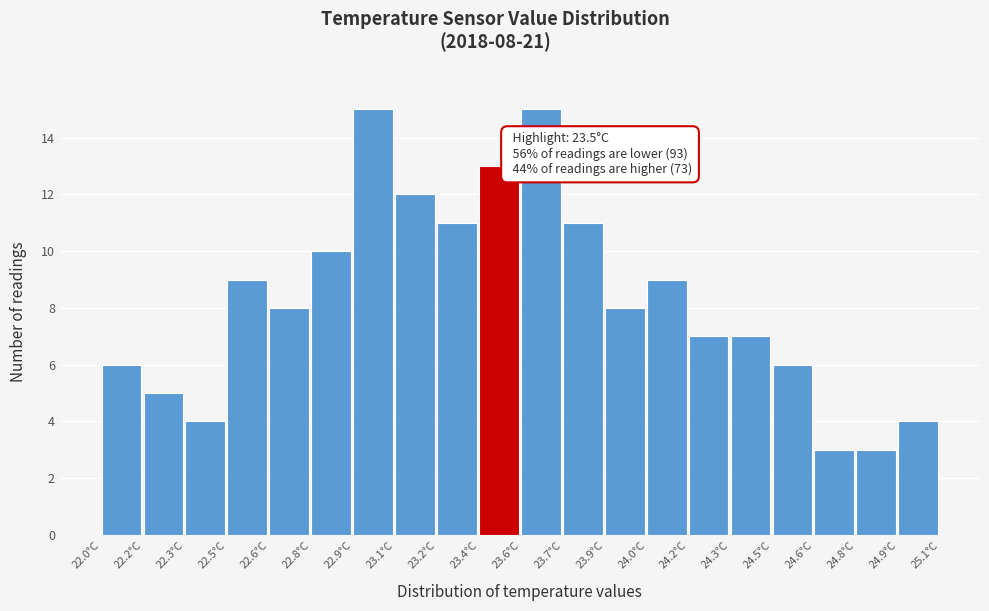

Reading right to left, what are all the values shown in this chart?

24.9°C=4	24.8°C=3	24.6°C=3	24.5°C=6	24.3°C=7	24.2°C=7	24.0°C=9	23.9°C=8	23.7°C=11	23.6°C=15	23.4°C=13	23.2°C=11	23.1°C=12	22.9°C=15	22.8°C=10	22.6°C=8	22.5°C=9	22.3°C=4	22.2°C=5	22.0°C=6